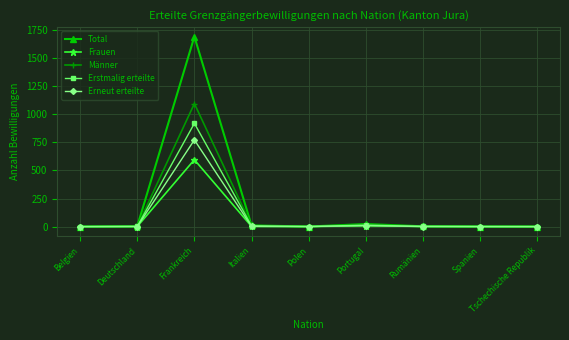

The value of Erneut erteilte at Portugal is 9. True or false?

True